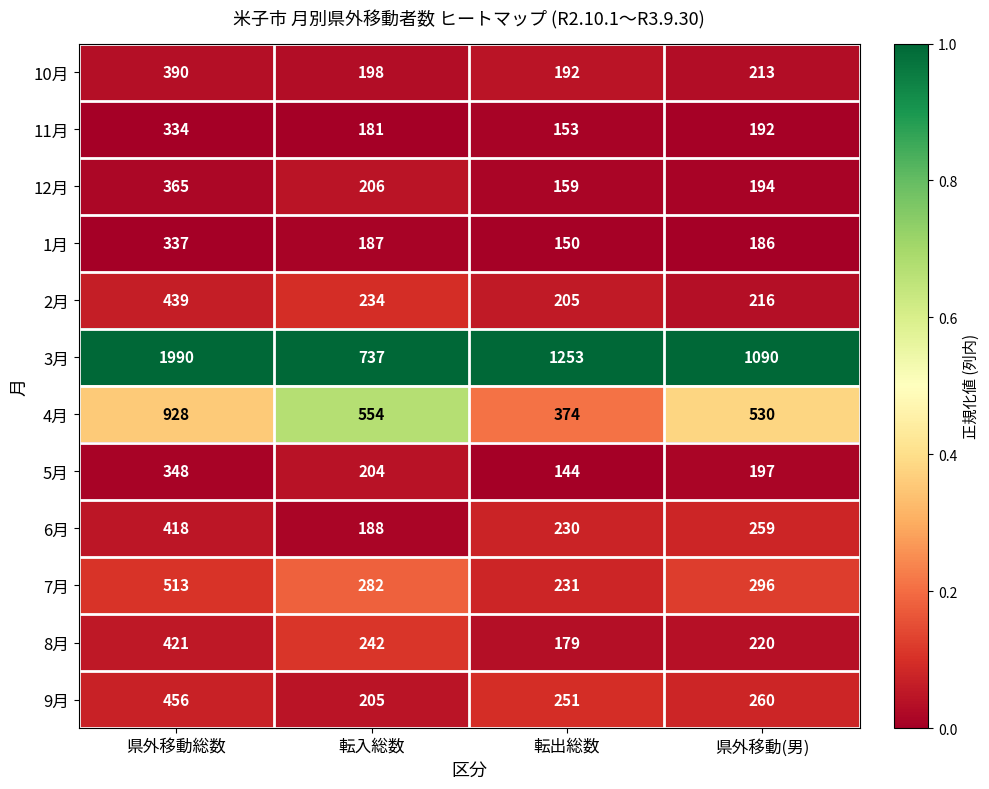

True or false: 12月 has a value of 159 at 転出総数.

True